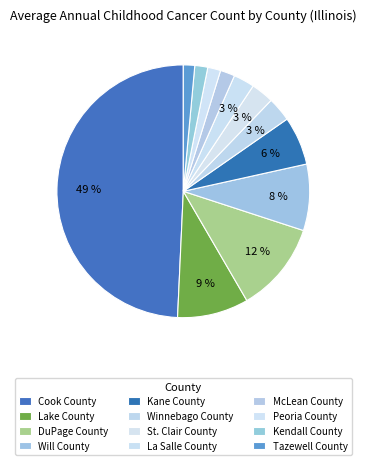

Is there a majority slice in this chart?

No